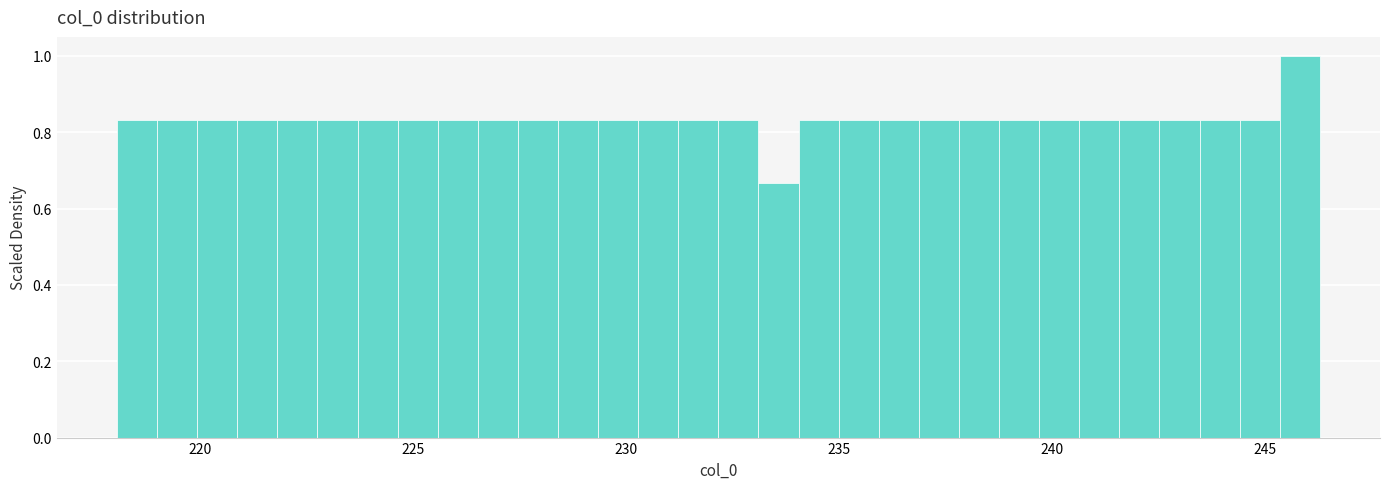

Read against the x-axis, roughly where is the centre of the tallest bar?

246.0